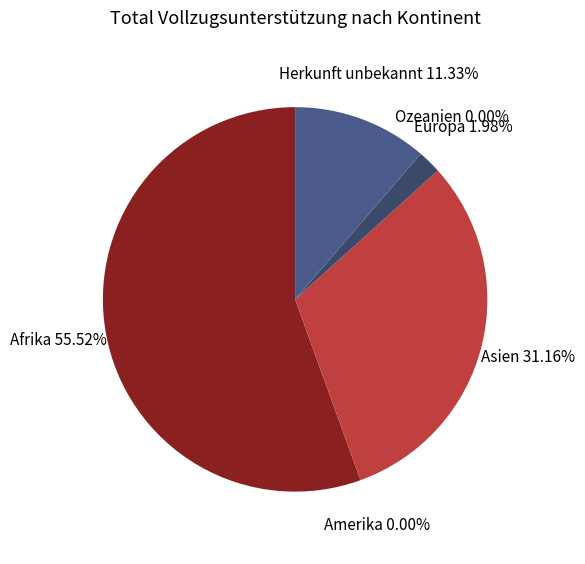

What portion of the pie excludes Amerika?

100.0%